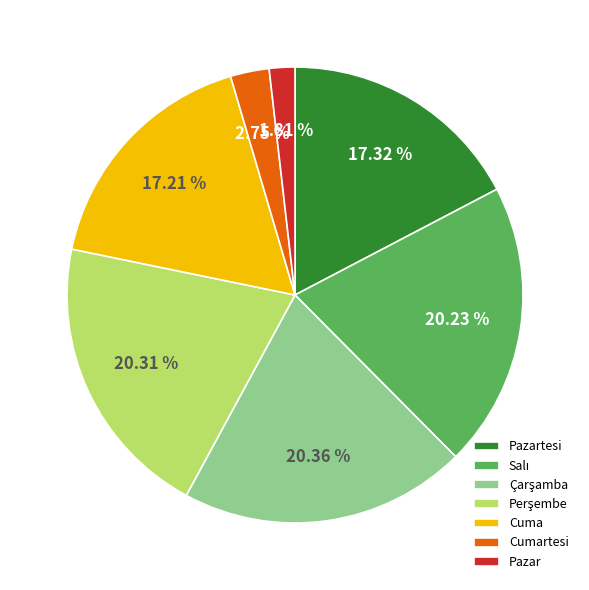

How much of the chart is everything except Pazartesi?

82.7%